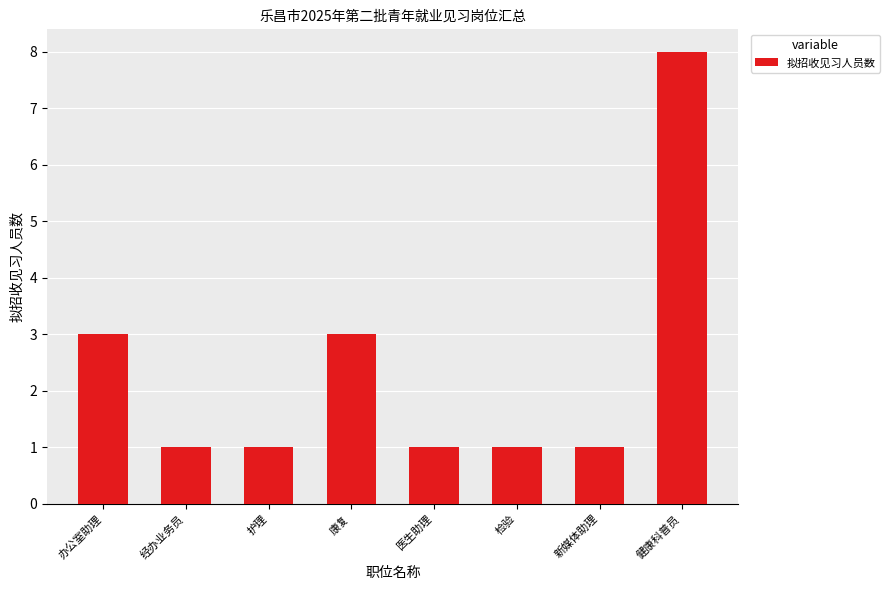

Reading right to left, what are all the values shown in this chart?

8	1	1	1	3	1	1	3